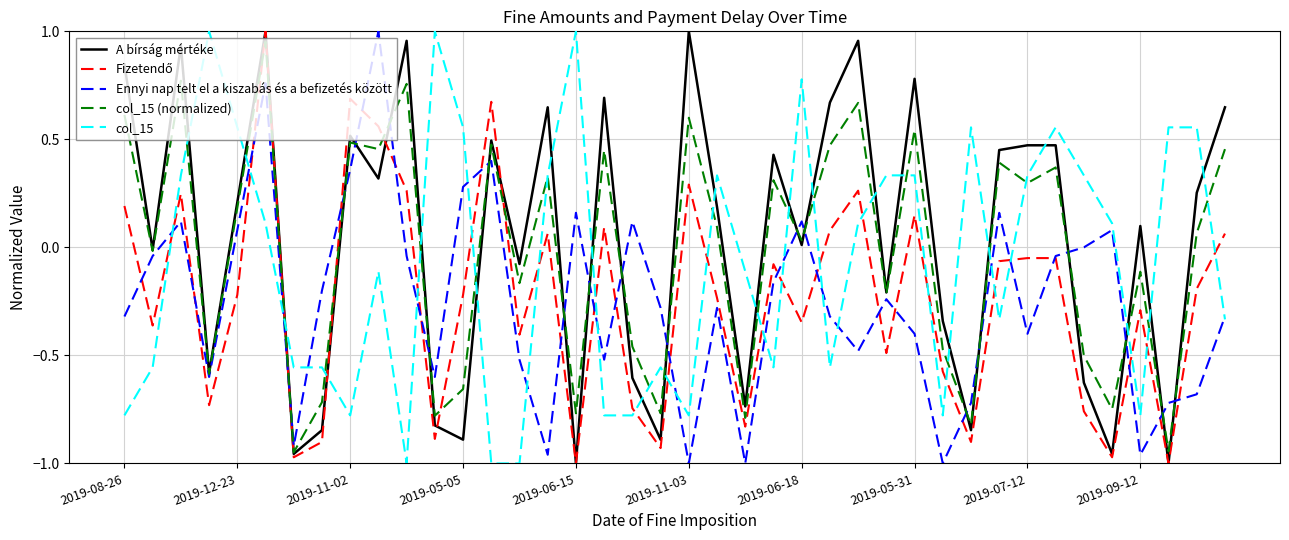

What is the sum of all Ennyi nap telt el a kiszabás és a befizetés között values?

-10.1